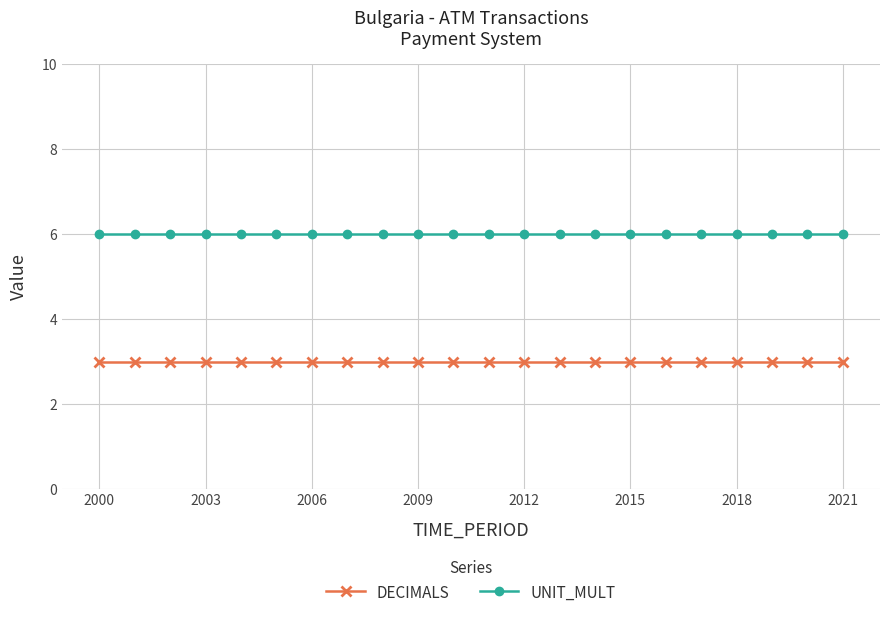

Count the number of data series in this chart.

2